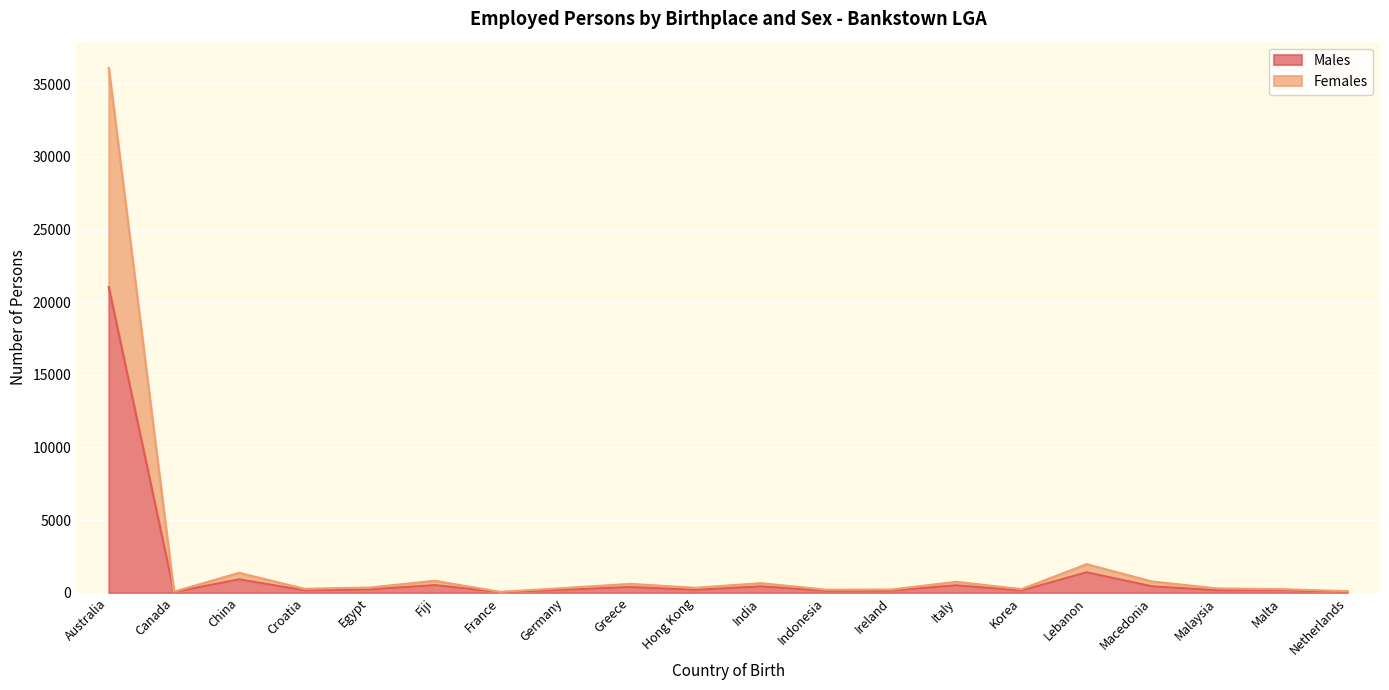

What are all the series names shown in the legend?

Males, Females